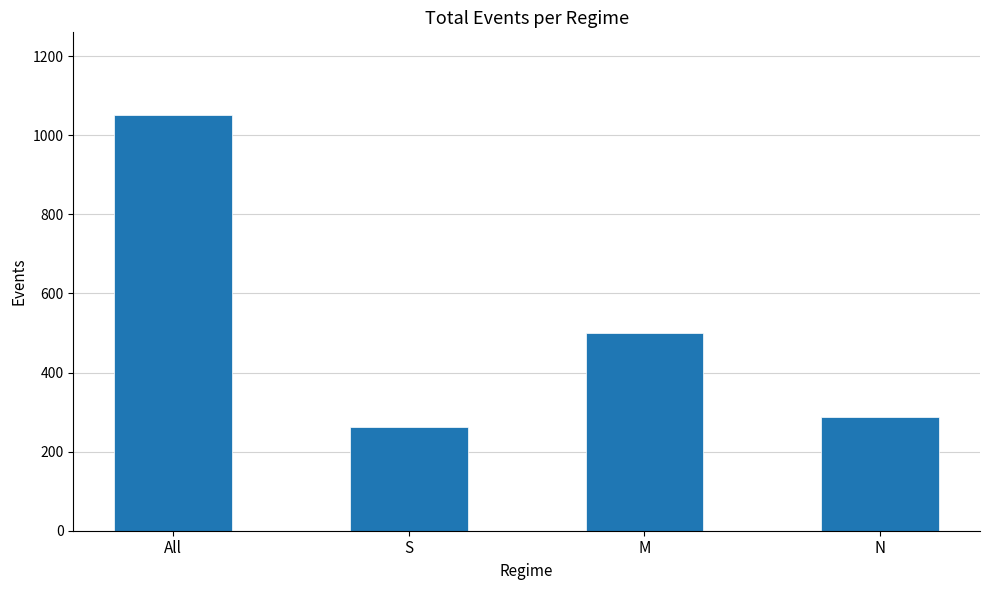

What is the label of the 2nd bar from the left?

S